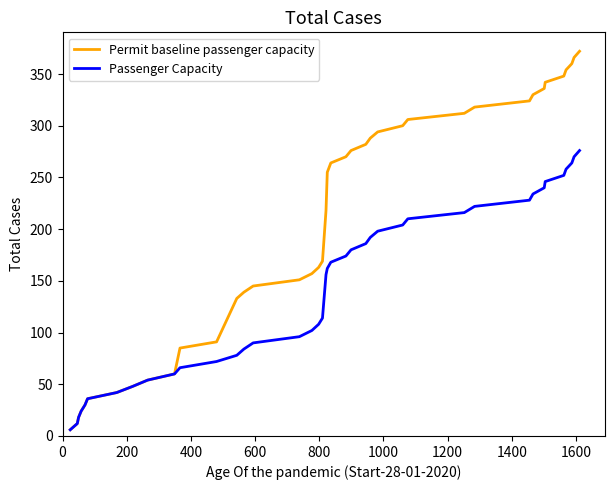

Which series has the largest total across all categories?

Permit baseline passenger capacity